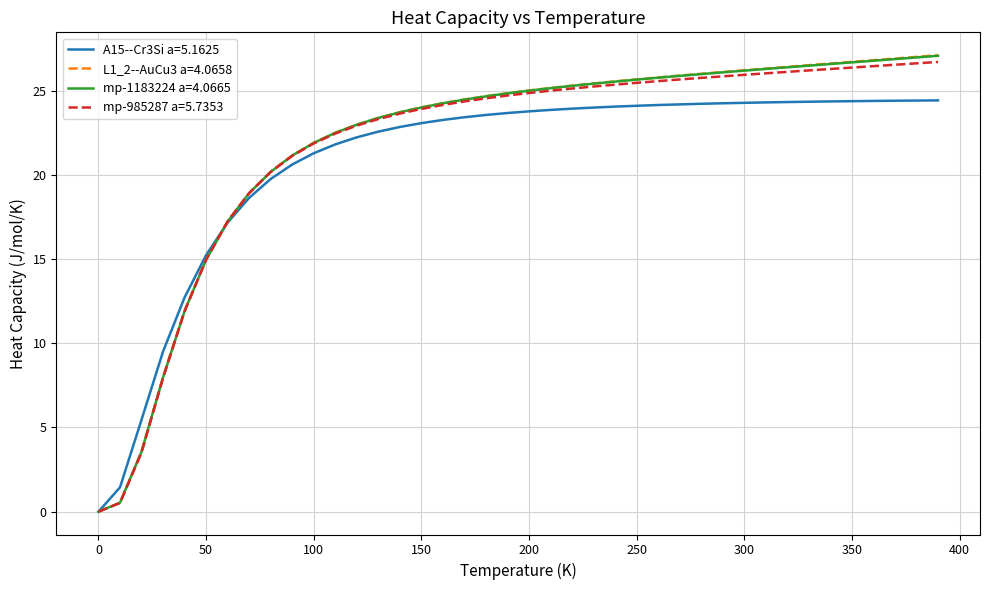

What is the maximum value for mp-985287 a=5.7353?

26.7